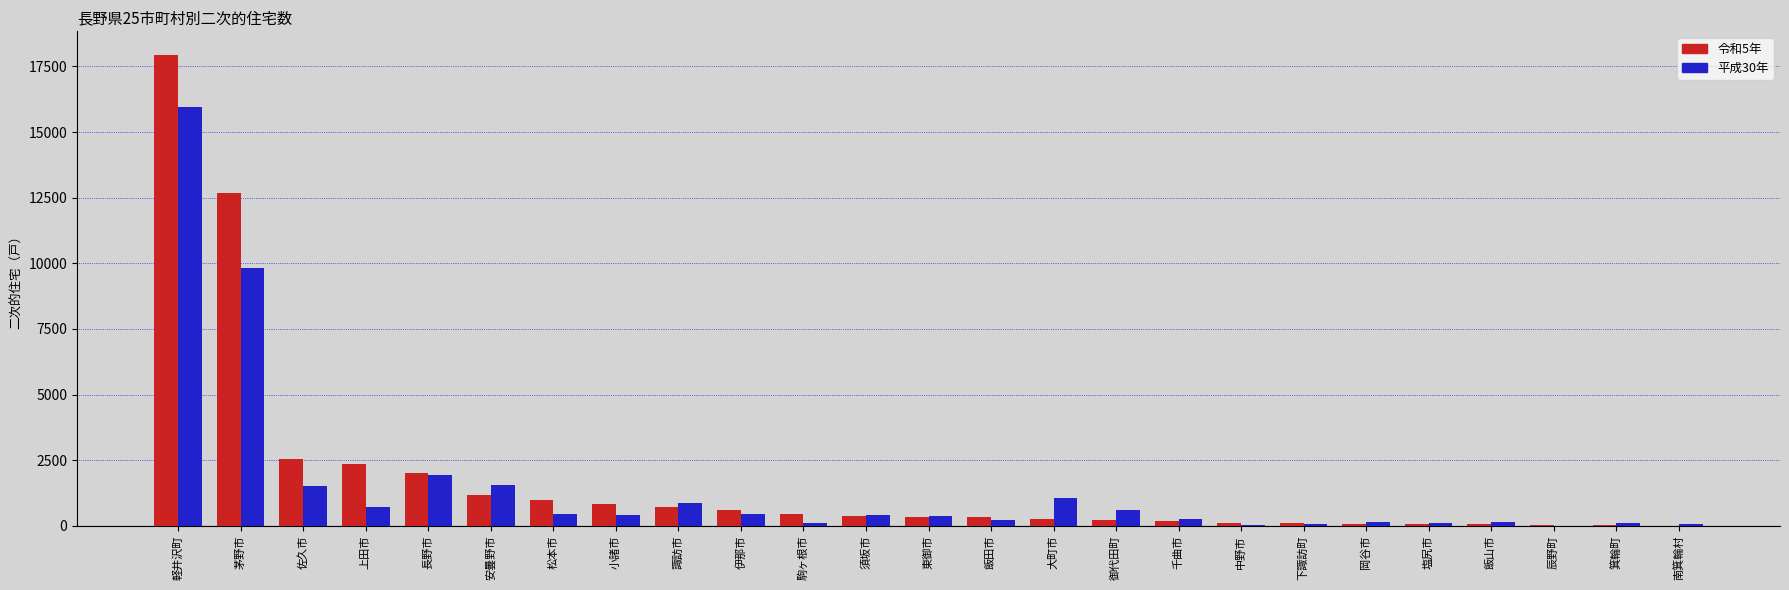

True or false: 平成30年 has a value of 2202 at 佐久市.

False